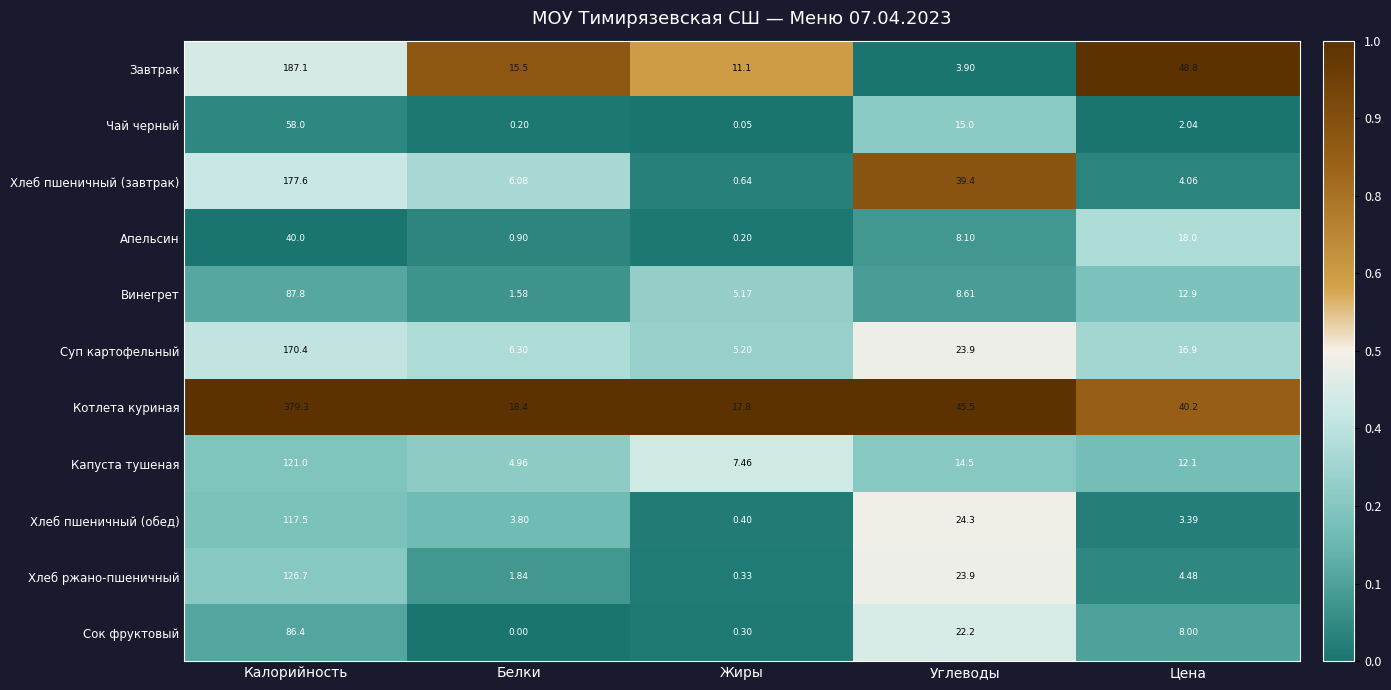

Which series has the widest spread of values?

Котлета куриная